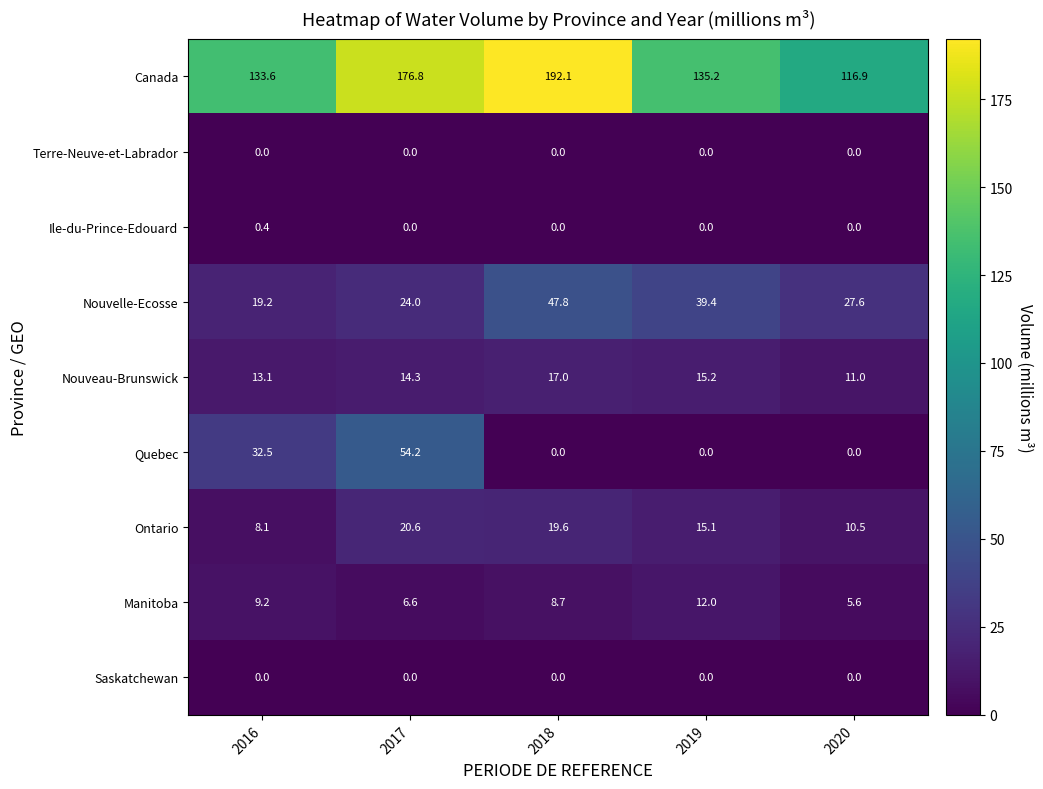

Which series has the widest spread of values?

Canada